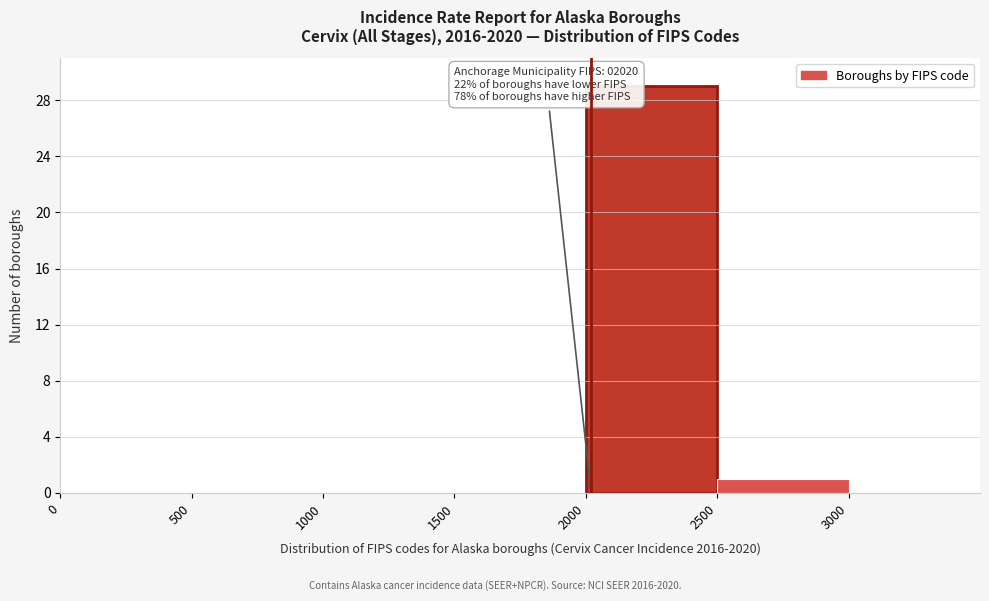

Over which range of the x-axis is the bar tallest?

2000 to 2500